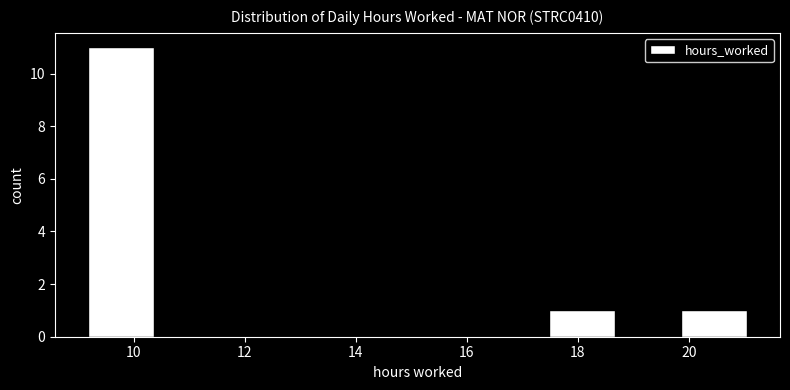

How tall is the bar that spans 19.8 to 21.0 on the x-axis? Neither the bar edges nor the heights are printed on the chart, so give them approximately, as read against the axes.

1